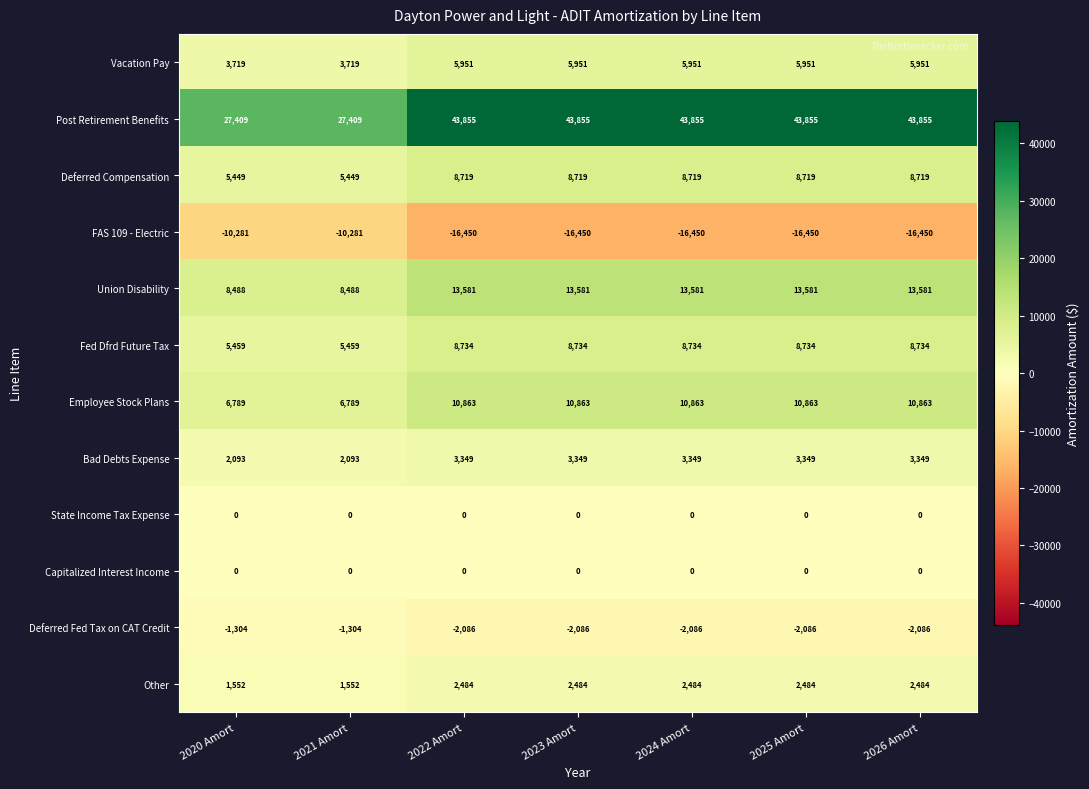

What is the difference between the Union Disability values at 2020 Amort and 2024 Amort?

5093